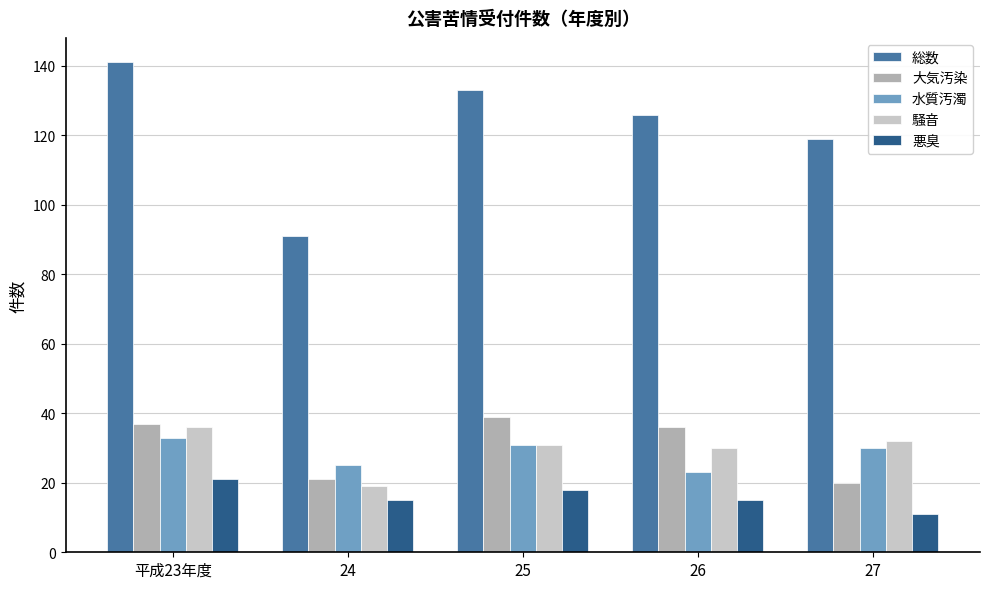

Read the 大気汚染 value at 平成23年度, to the nearest 5.

35